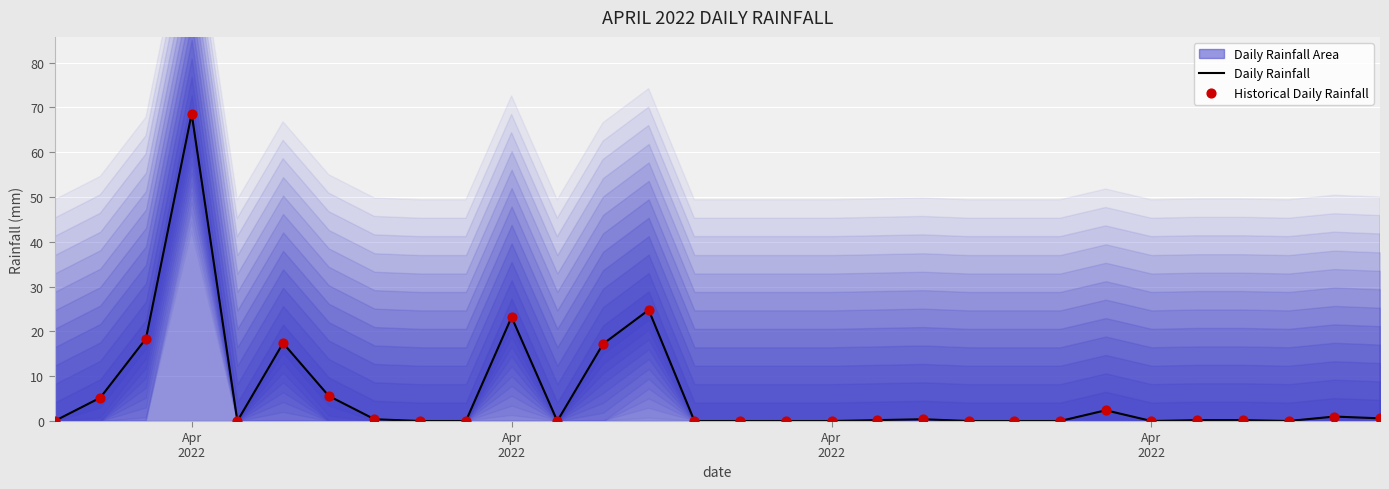

Which series has the largest total across all categories?

Daily Rainfall